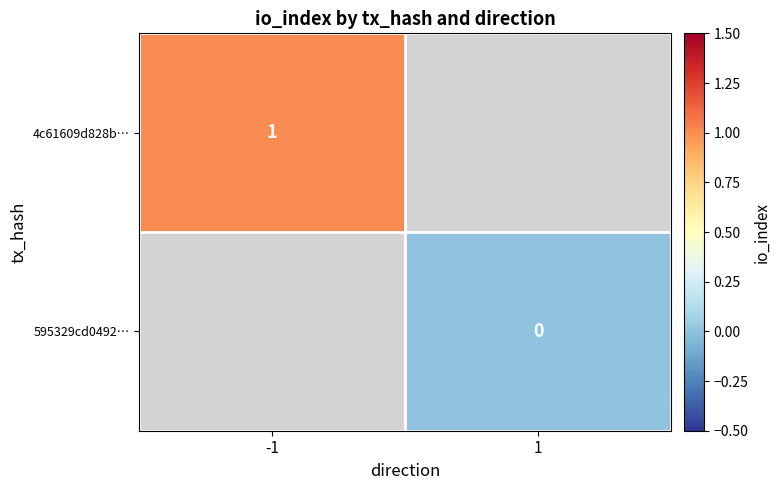

Between 1 and -1, which is larger?

-1